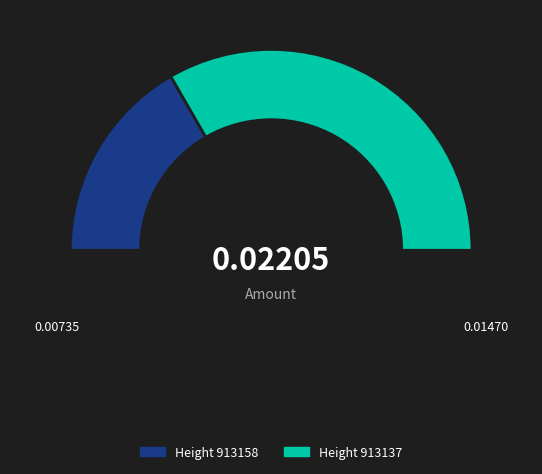

What is the smallest slice in the pie chart?

913158